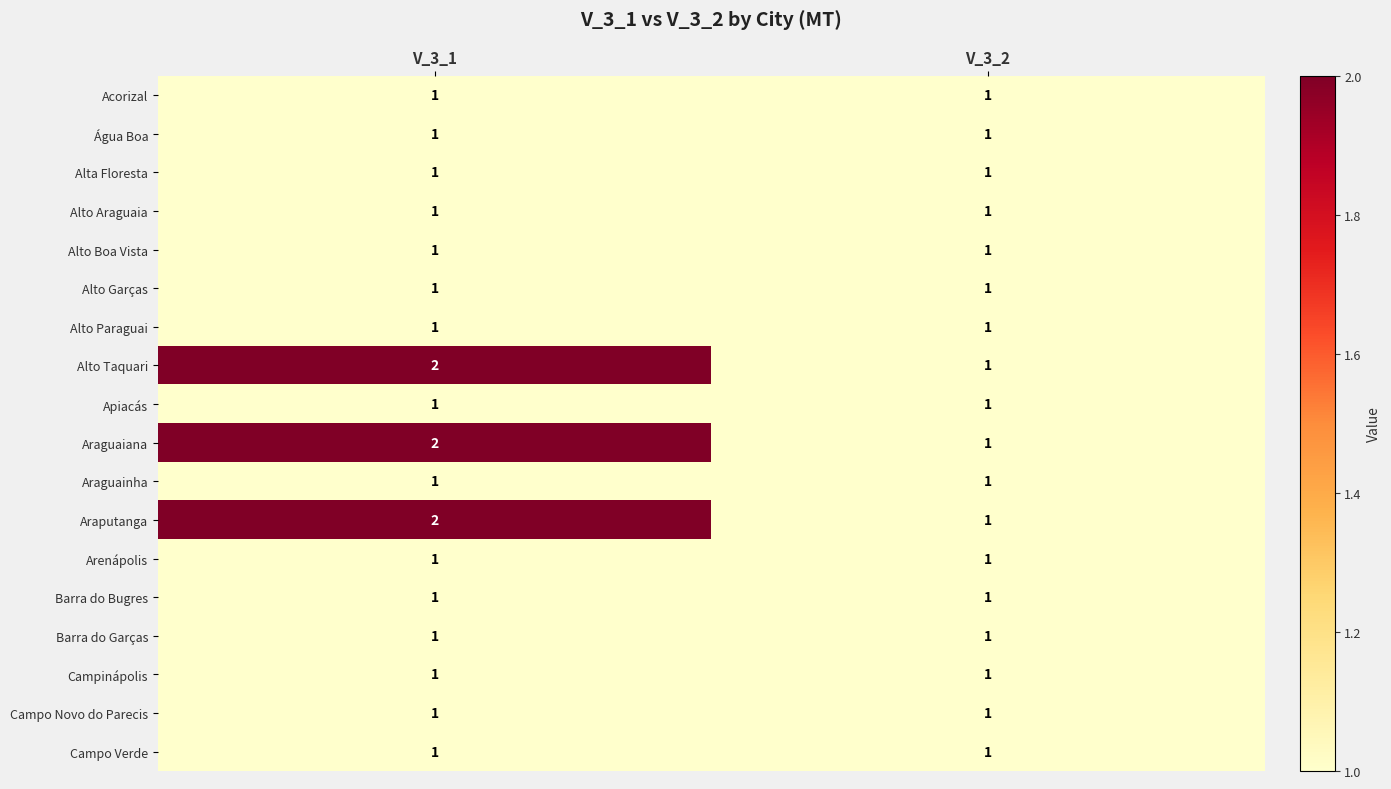

What is the sum of the Araputanga values at V_3_2 and V_3_1?

3